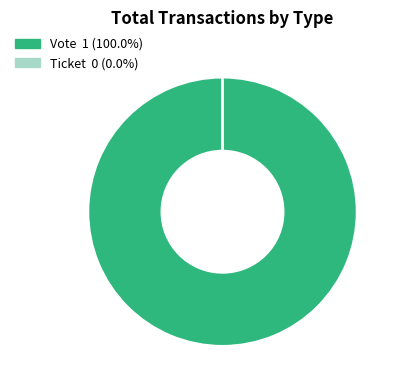

Combined, do Vote and Ticket account for over 50%?

Yes